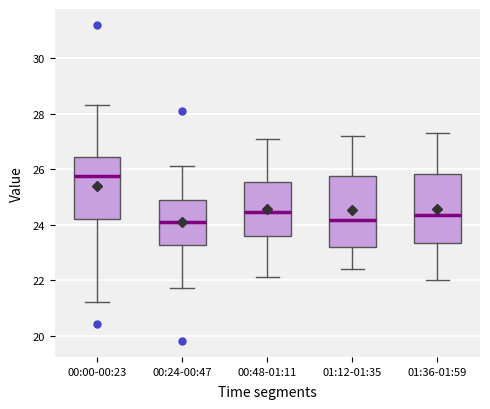

Reading left to right, read every box against the y-axis: the position of its median line, the range the box covers, and the ends of its whiskers. The values are not printed on the chart, so give them approximately, as read against the axis.

00:00-00:23: median 25.8, box 24.2 to 26.4, whiskers 21.2 to 28.4
00:24-00:47: median 24.2, box 23.2 to 24.8, whiskers 21.8 to 26.2
00:48-01:11: median 24.4, box 23.6 to 25.6, whiskers 22.2 to 27.2
01:12-01:35: median 24.2, box 23.2 to 25.8, whiskers 22.4 to 27.2
01:36-01:59: median 24.4, box 23.4 to 25.8, whiskers 22.0 to 27.4